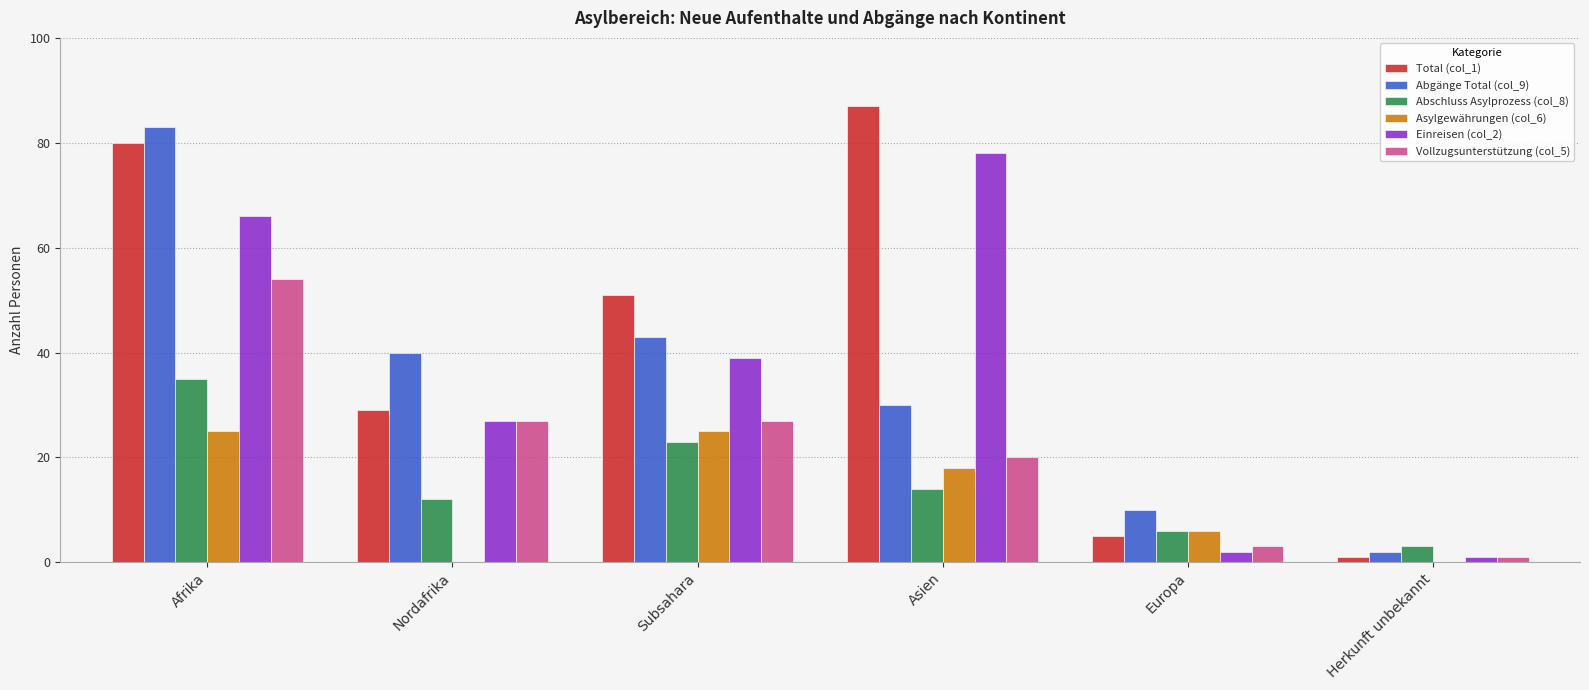

Reading right to left, extract all data points from this chart.

Total (col_1): 1	5	87	51	29	80
Abgänge Total (col_9): 2	10	30	43	40	83
Abschluss Asylprozess (col_8): 3	6	14	23	12	35
Asylgewährungen (col_6): 0	6	18	25	0	25
Einreisen (col_2): 1	2	78	39	27	66
Vollzugsunterstützung (col_5): 1	3	20	27	27	54